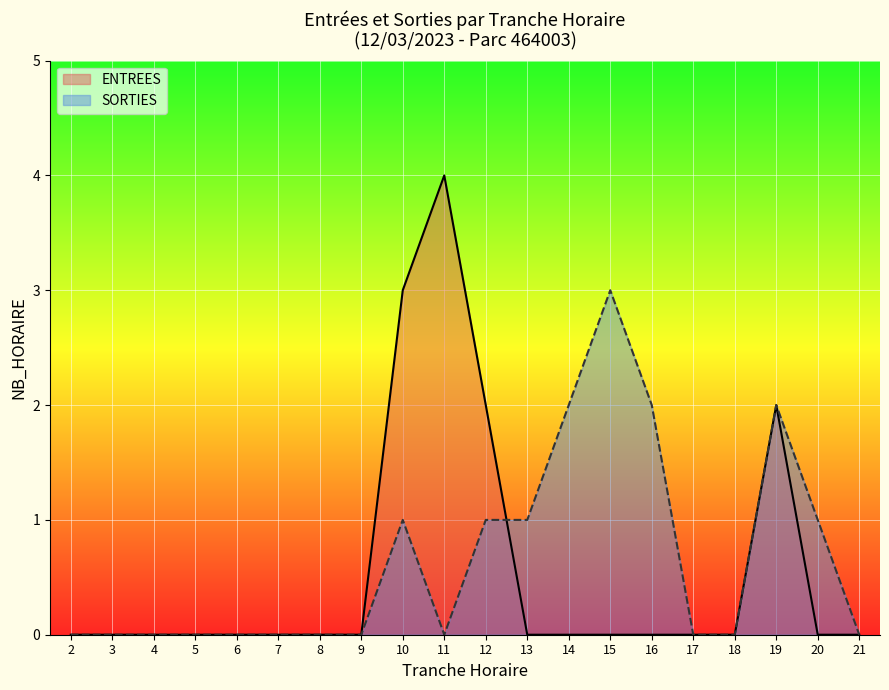

Between 15 and 16, which series saw the biggest shift?

SORTIES